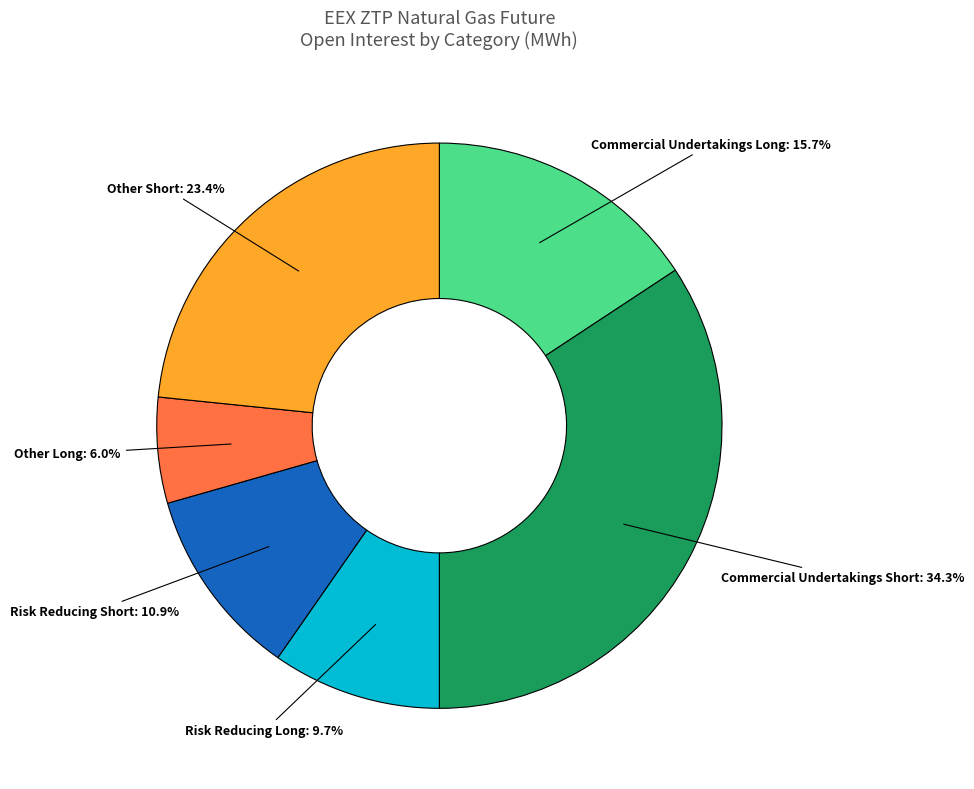

Does any single category account for the majority?

No